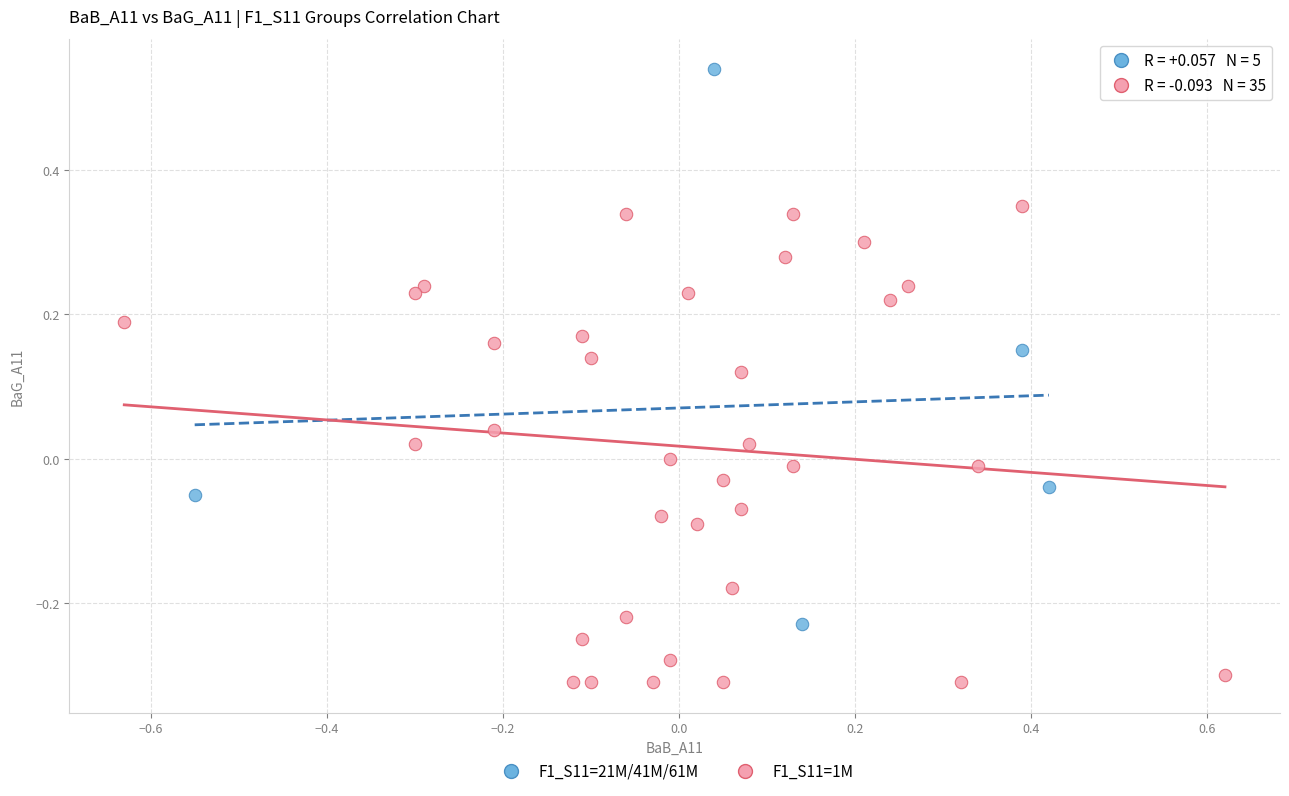

Which series contains the lowest Y value?

F1_S11=1M